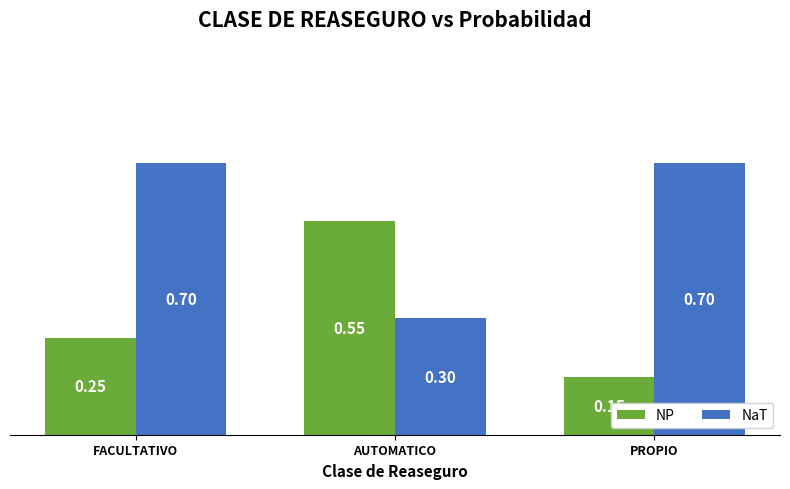

At which label does NaT reach its minimum?

AUTOMATICO